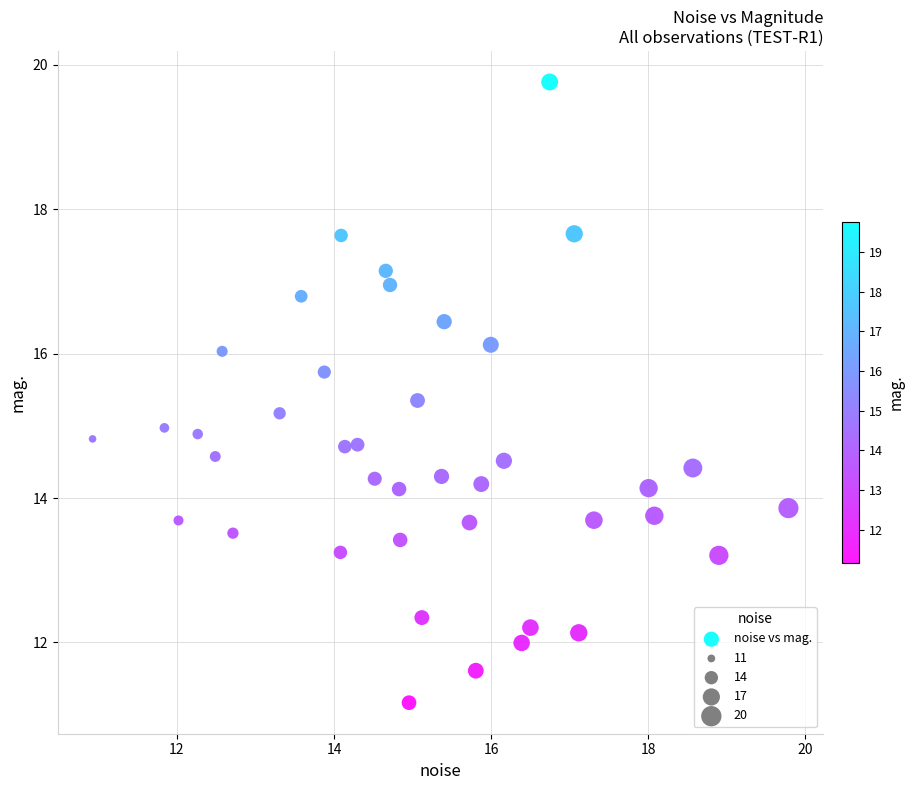

What is the range of X values (max minus min)?

8.9